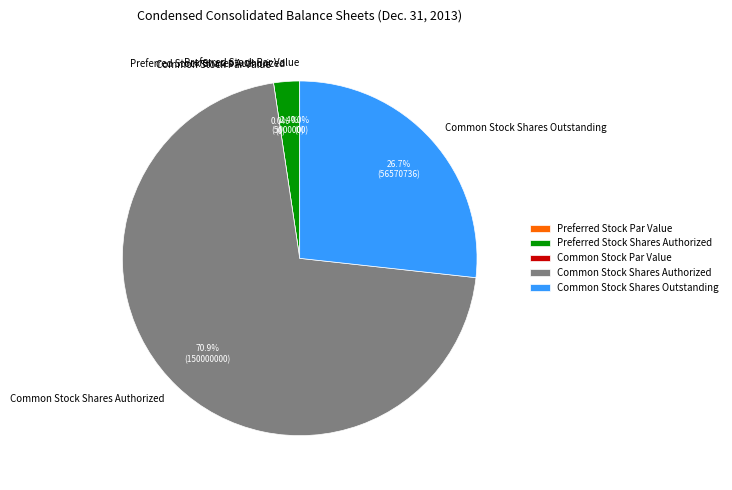

Which slice represents more than half of the pie?

Common Stock Shares Authorized